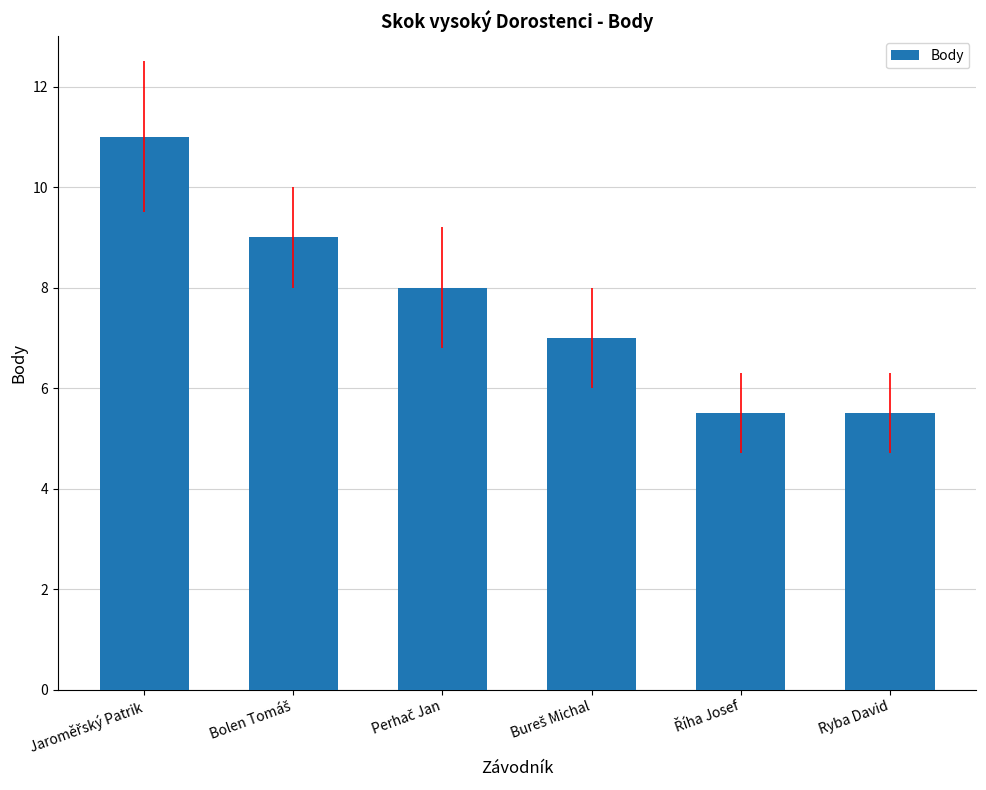

What is the average value?

7.7